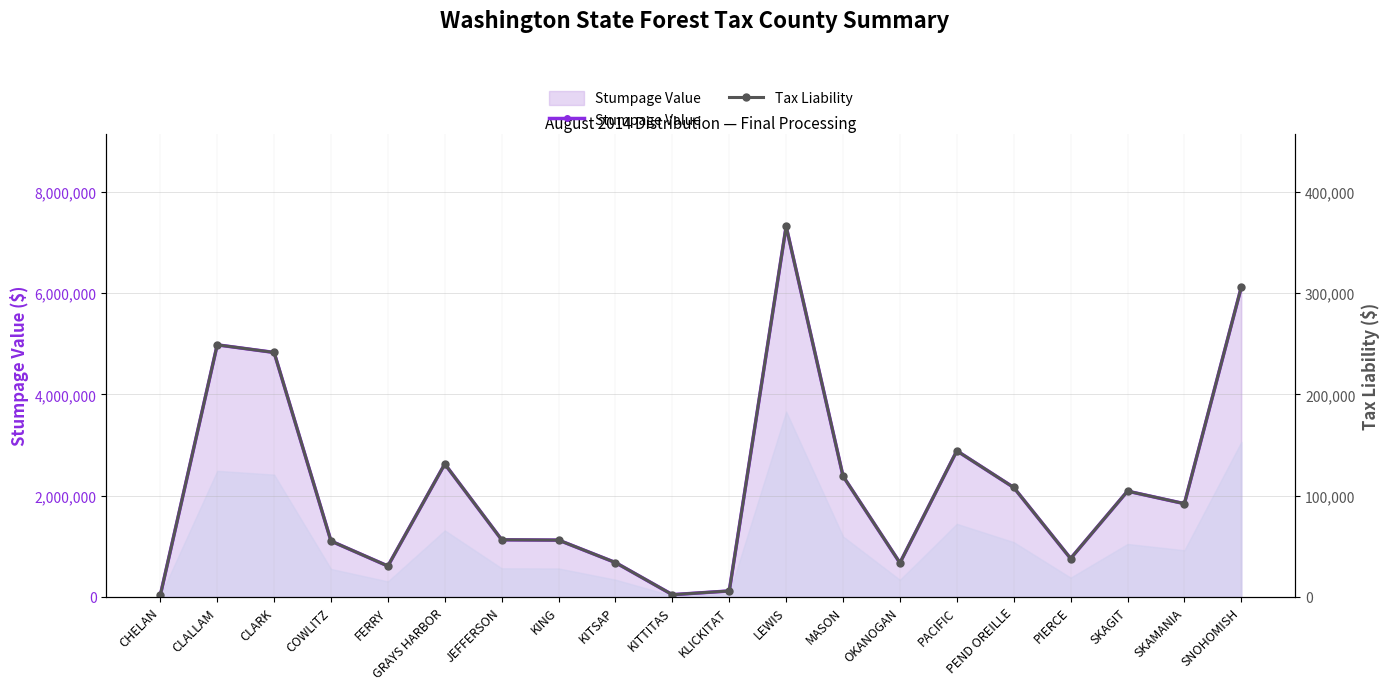

Is the value of Tax Liability at CHELAN greater than the value of Stumpage Value at SNOHOMISH?

No